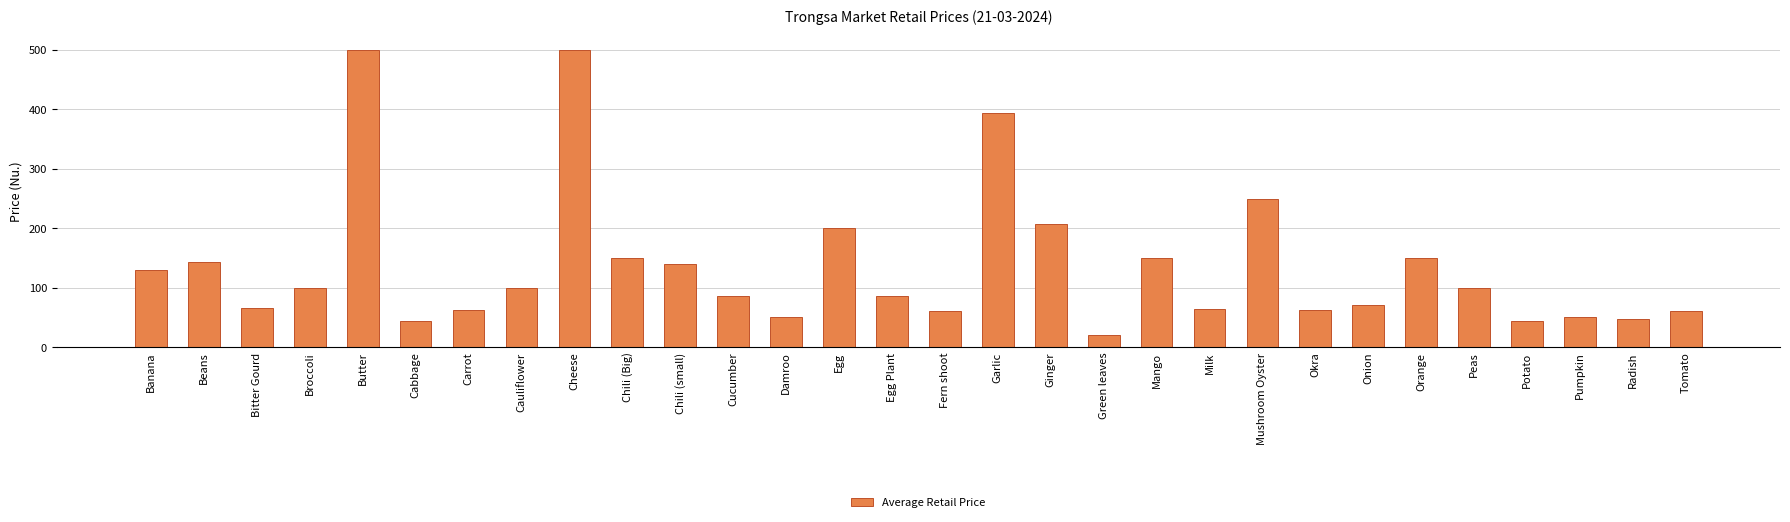

The chart shows a value of 33.1 at Milk. True or false?

False